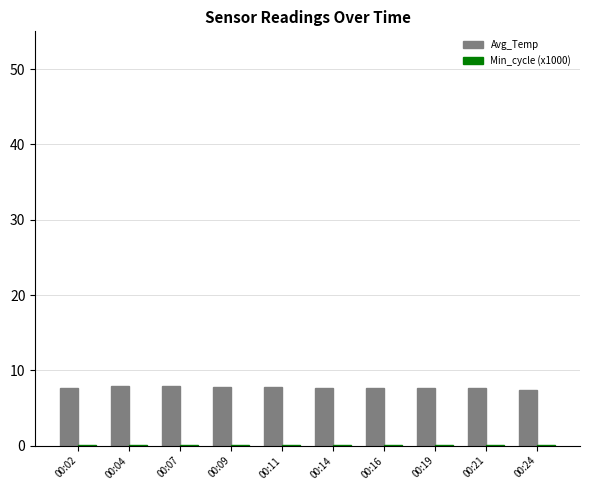

Are the bars horizontal?

No